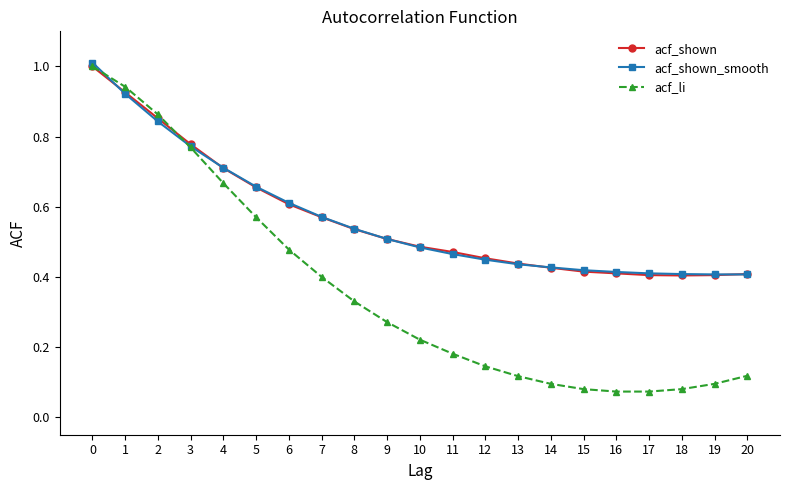

How many times do acf_shown_smooth and acf_li cross each other?

2